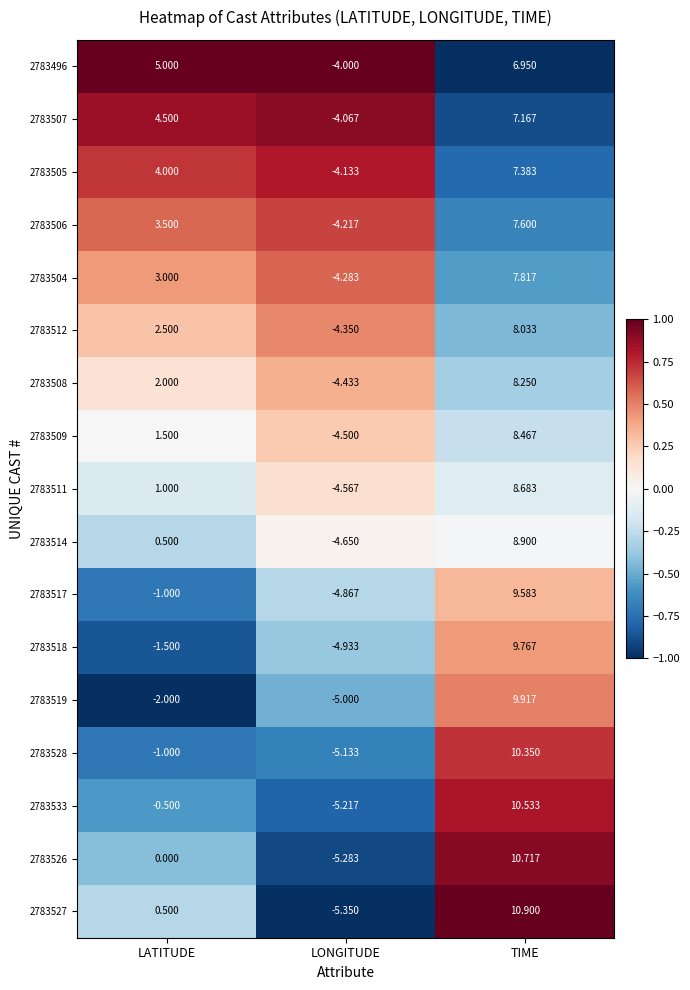

Where is 2783511 nearest to the value 2?

LATITUDE